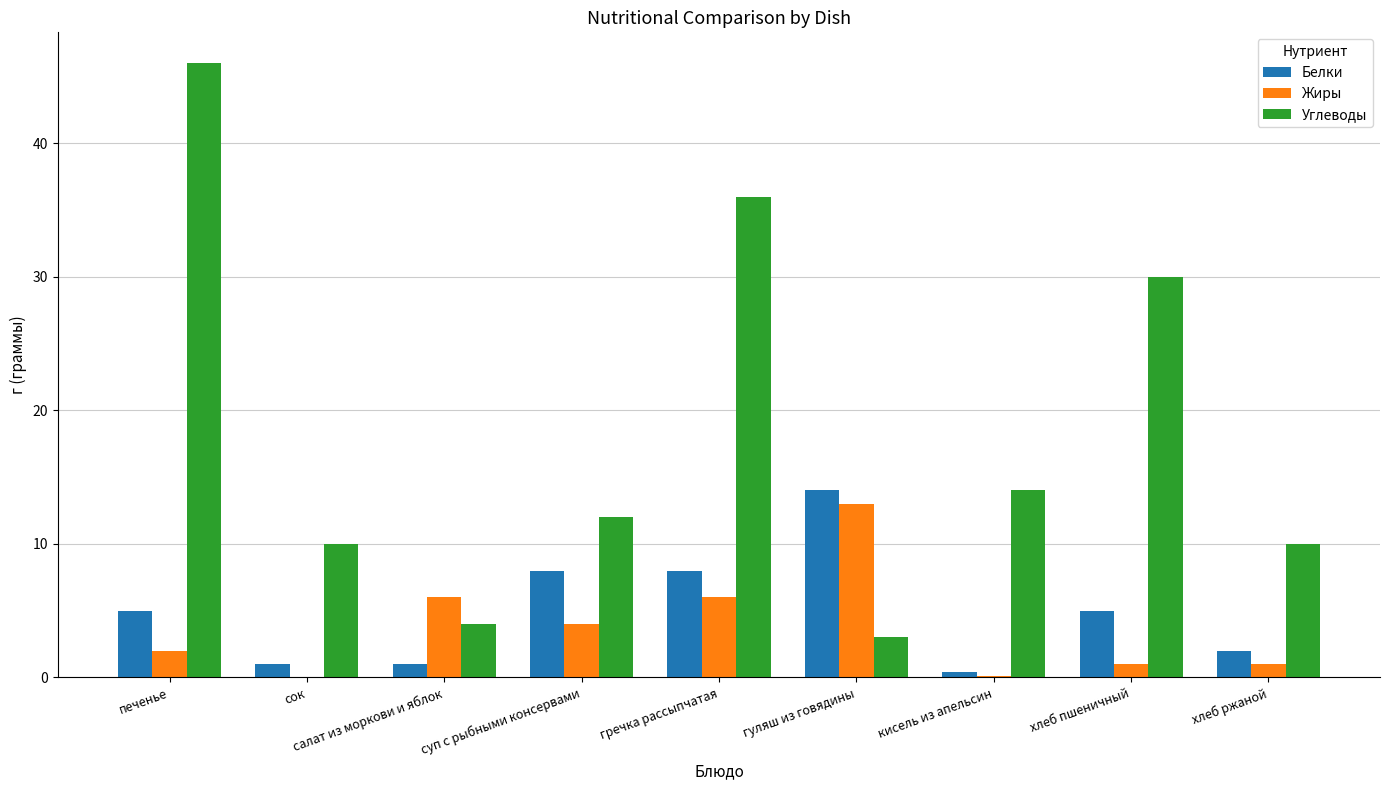

Is it true that Белки equals 7.4 at печенье?

False